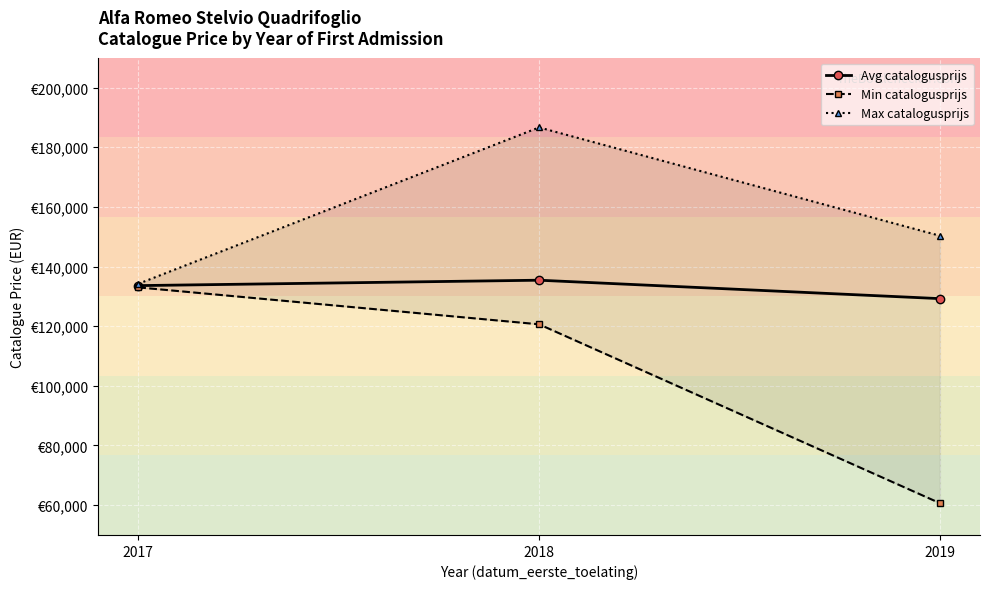

The Avg catalogusprijs series shows 133592.0 at 2017. True or false?

True